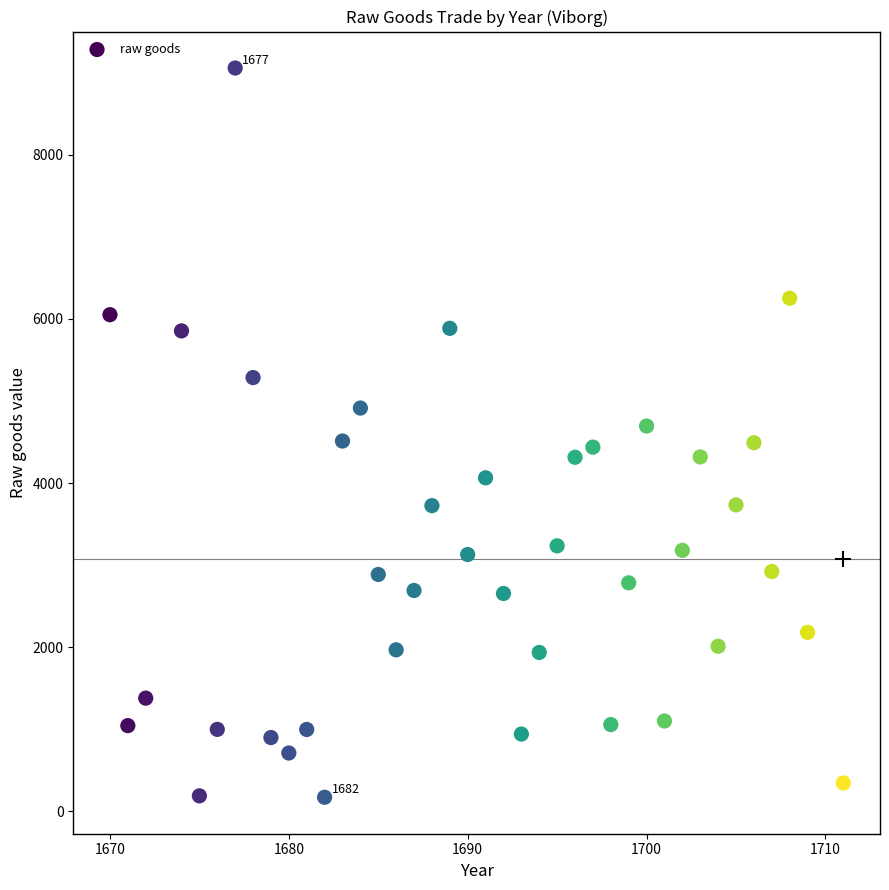

What is the range of X values (max minus min)?

41.0